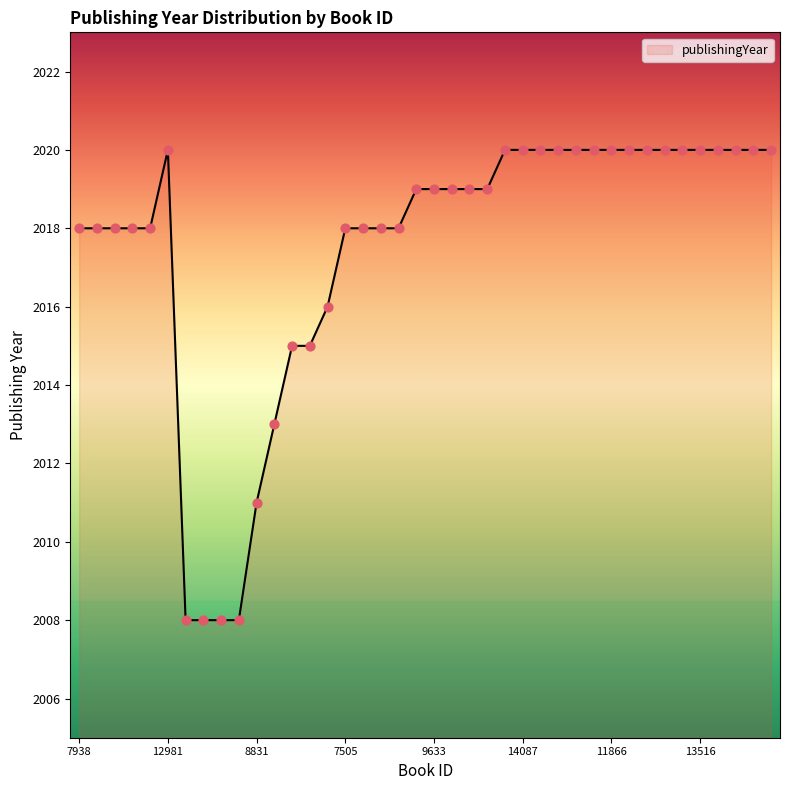

What is the smallest value displayed?

2008